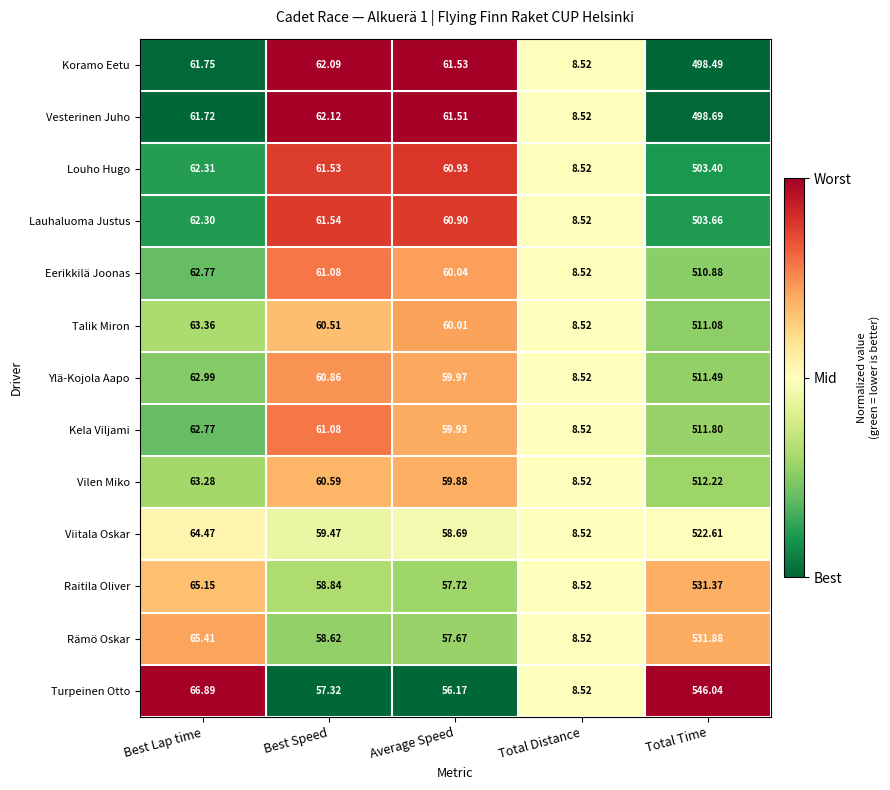

Where does the Rämö Oskar series first go above 58?

Best Lap time